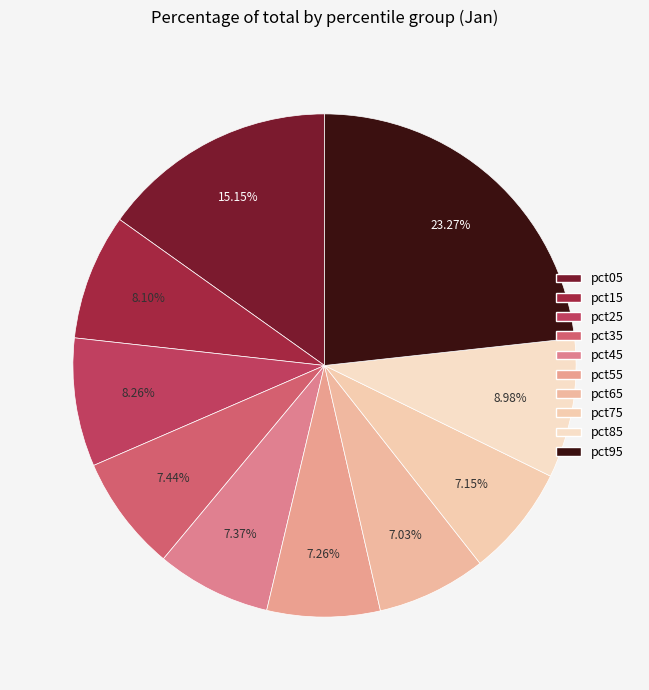

Count the number of slices in the pie.

10